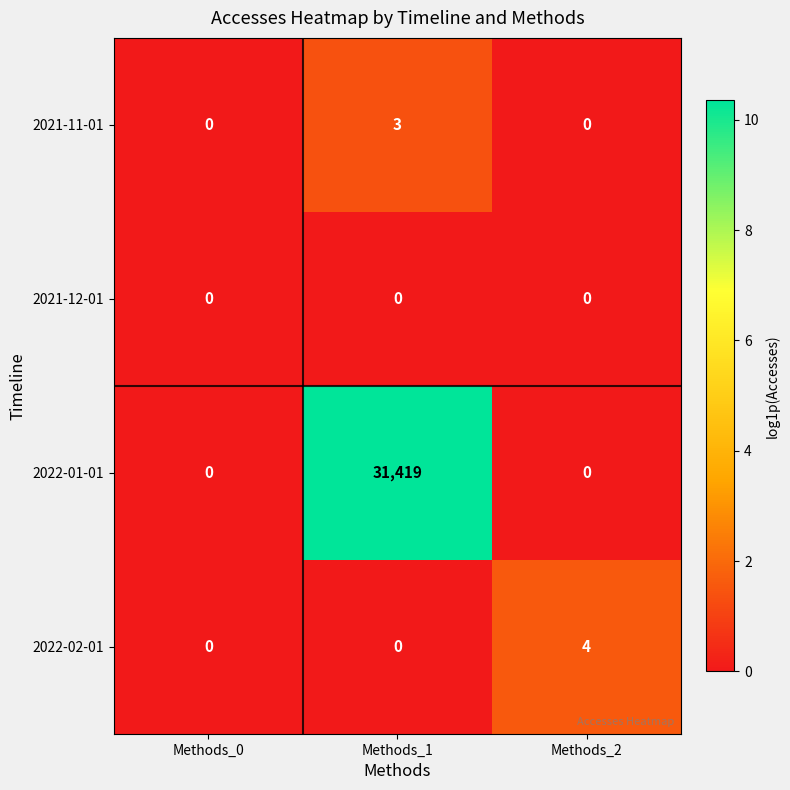

List the series in order of their peak value, highest first.

2022-01-01, 2022-02-01, 2021-11-01, 2021-12-01